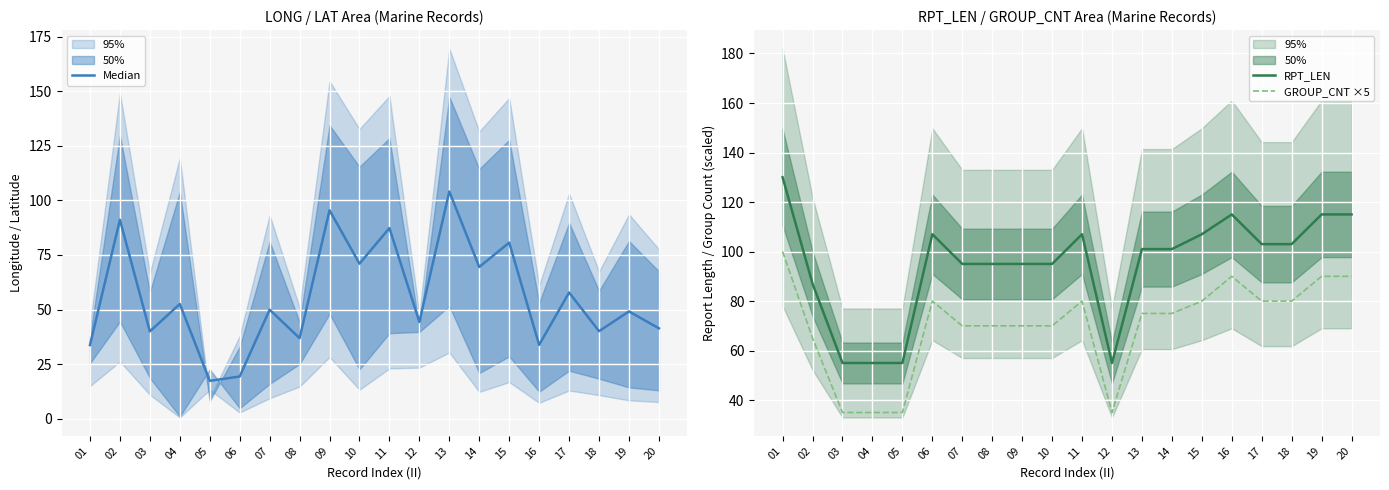

Which series has the widest spread of values?

Median